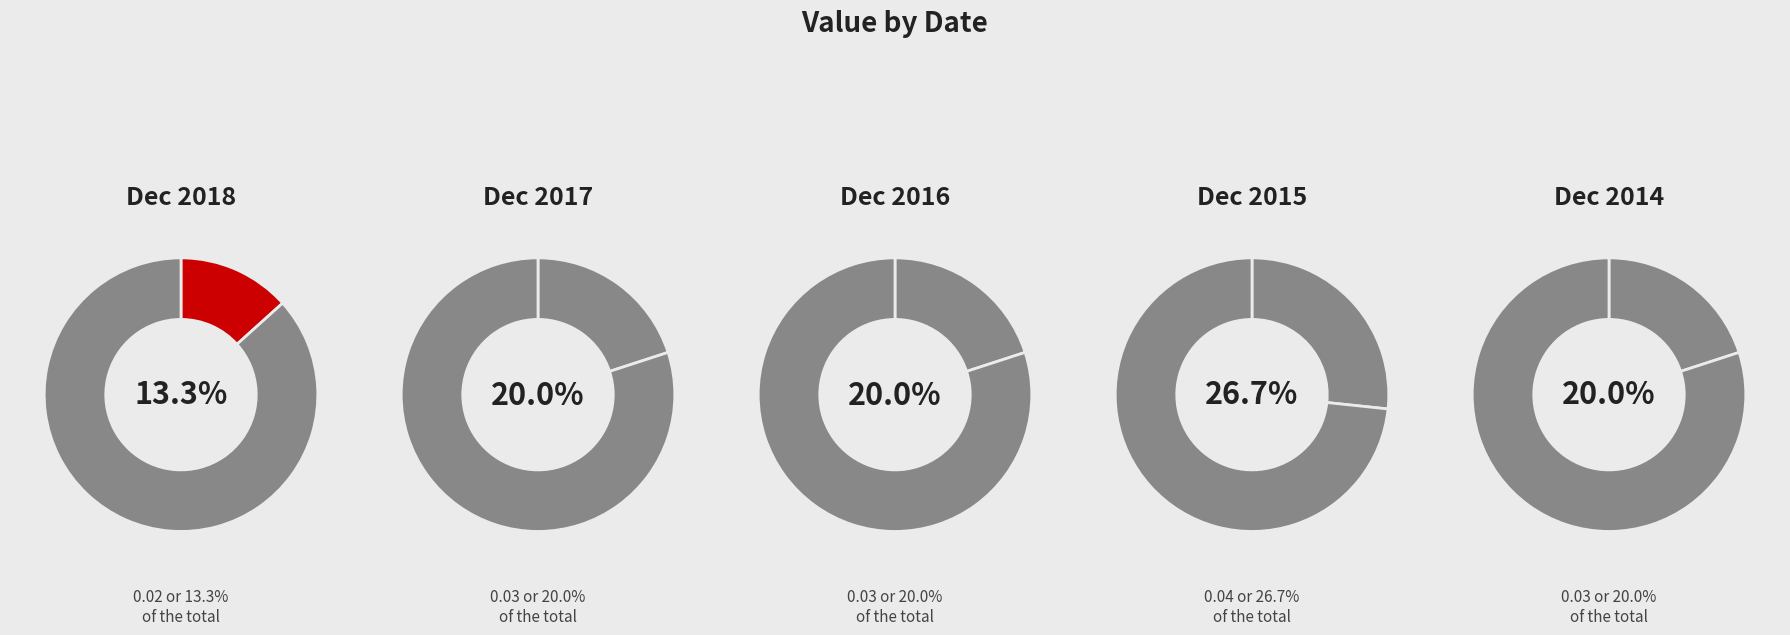

Which slice is the smallest?

Dec 2018